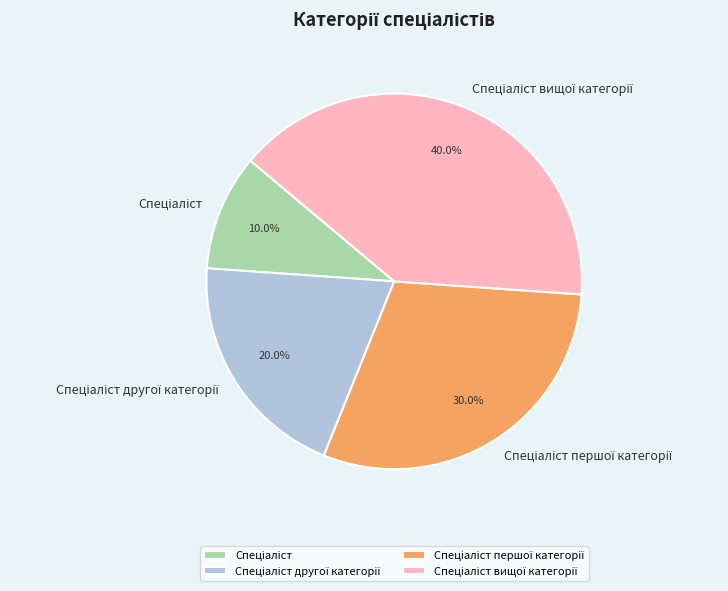

Is there any slice that represents more than half of the pie?

No